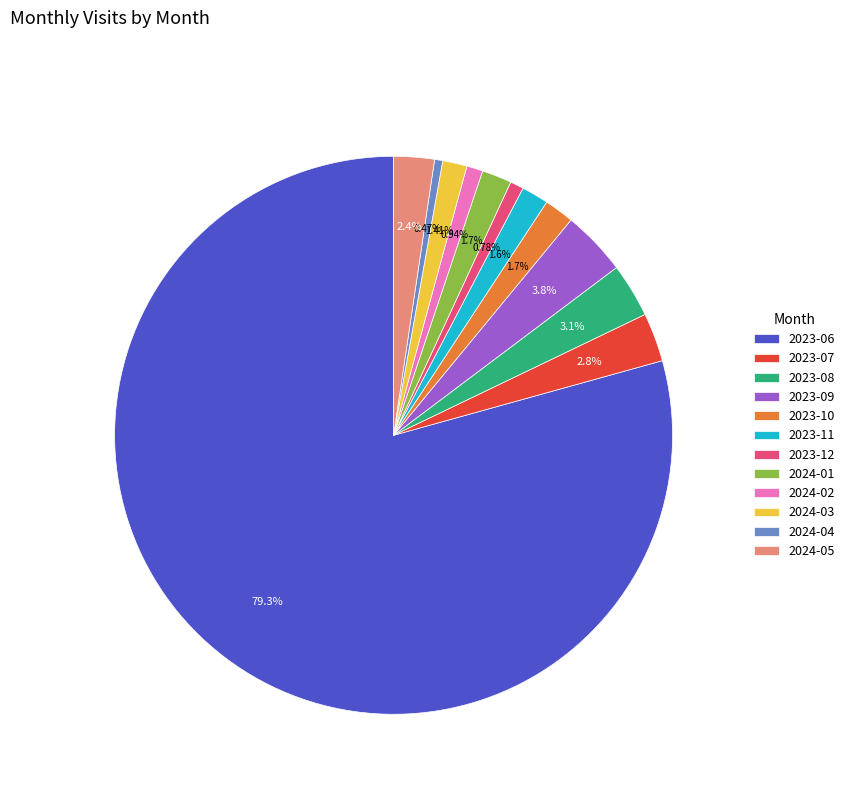

Approximately how many times larger is the value at 2024-05 compared to 2023-12?

3.0